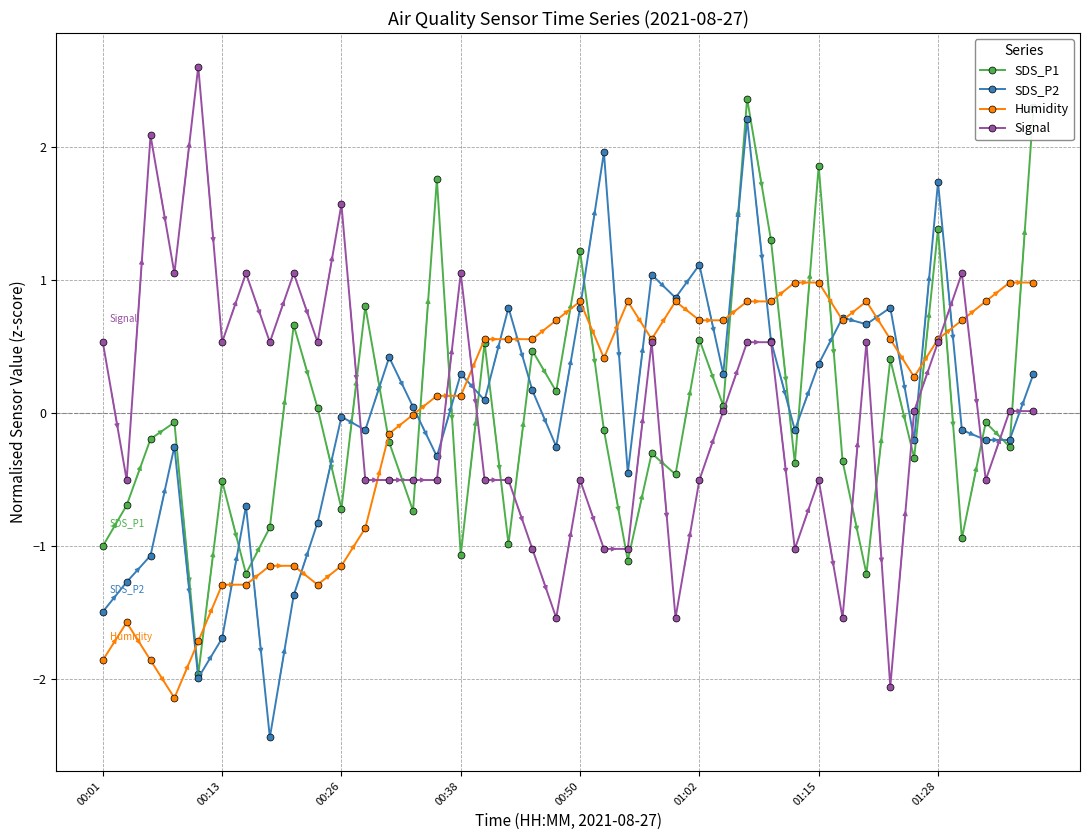

What is the minimum value shown in the chart?

-2.4